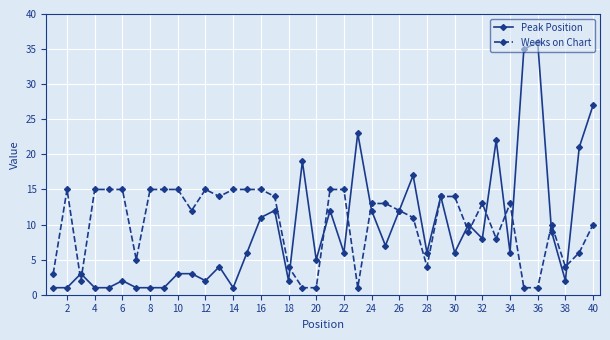

Does the chart have visible grid lines?

Yes